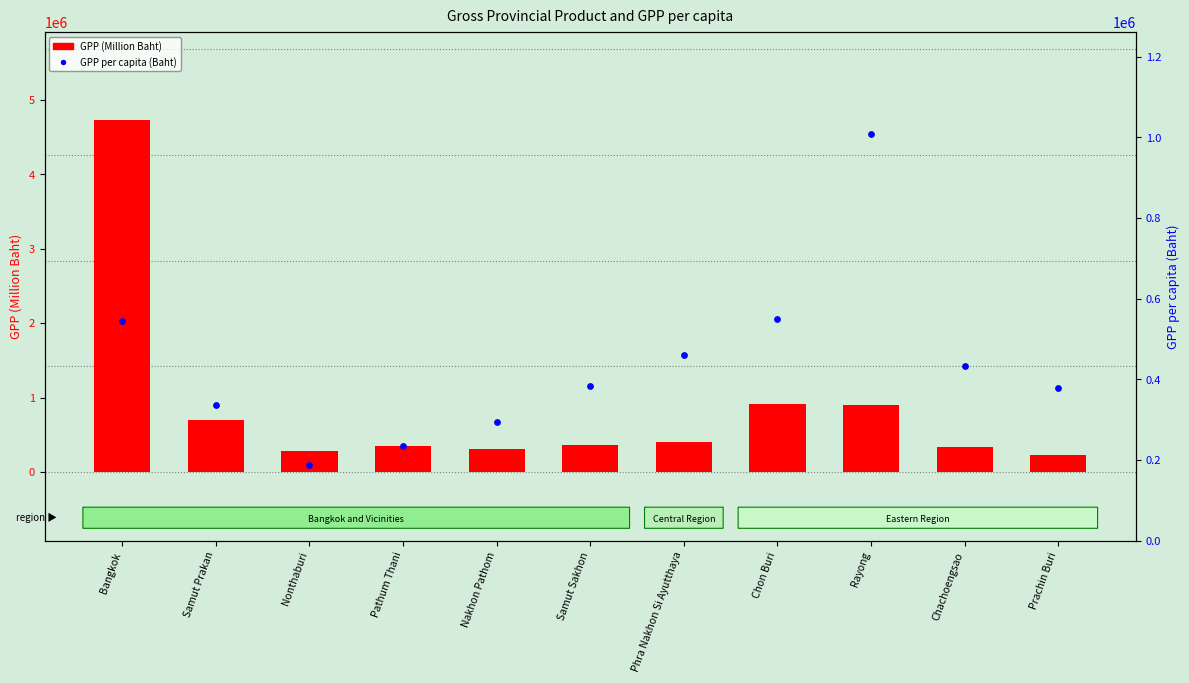

Which series reaches the maximum Y coordinate?

GPP (Million Baht)